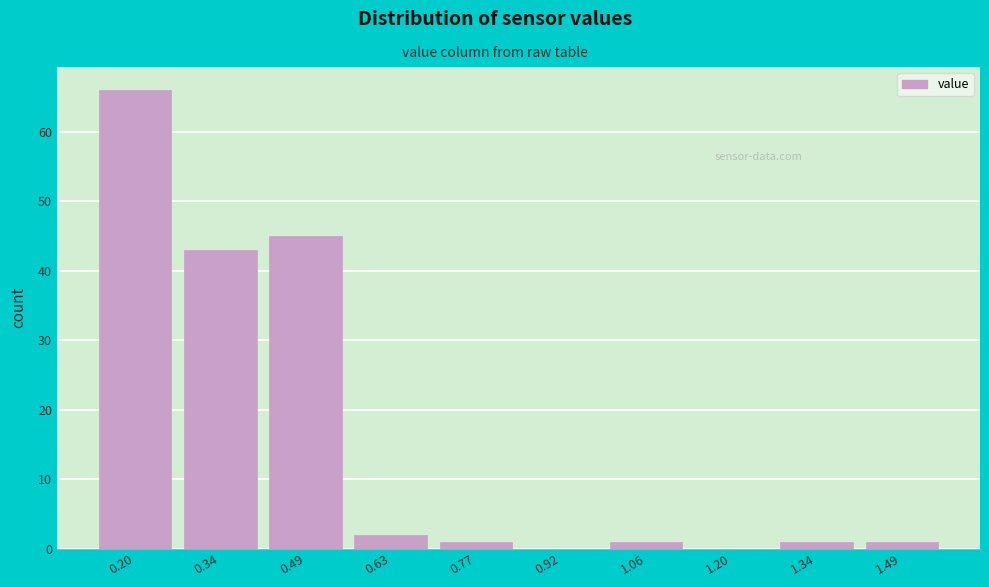

Reading left to right, transcribe all the data shown in this chart.

0.20=66	0.34=43	0.49=45	0.63=2	0.77=1	0.92=0	1.06=1	1.20=0	1.34=1	1.49=1